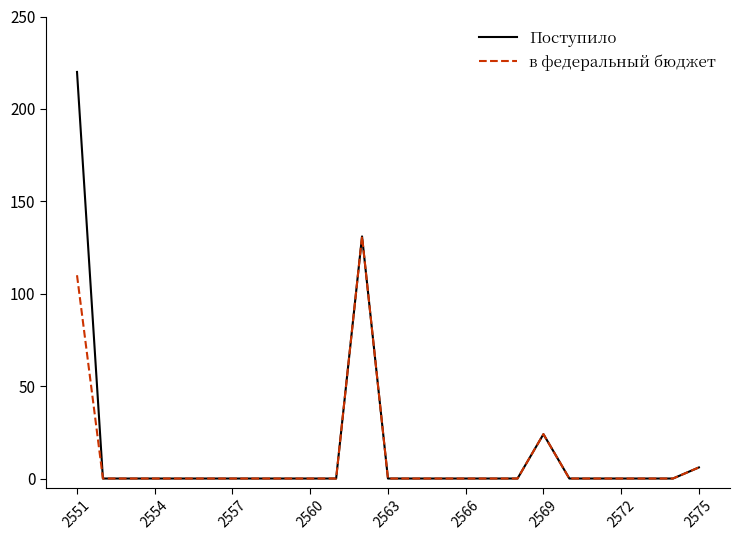

What is the highest value of the в федеральный бюджет series?

131